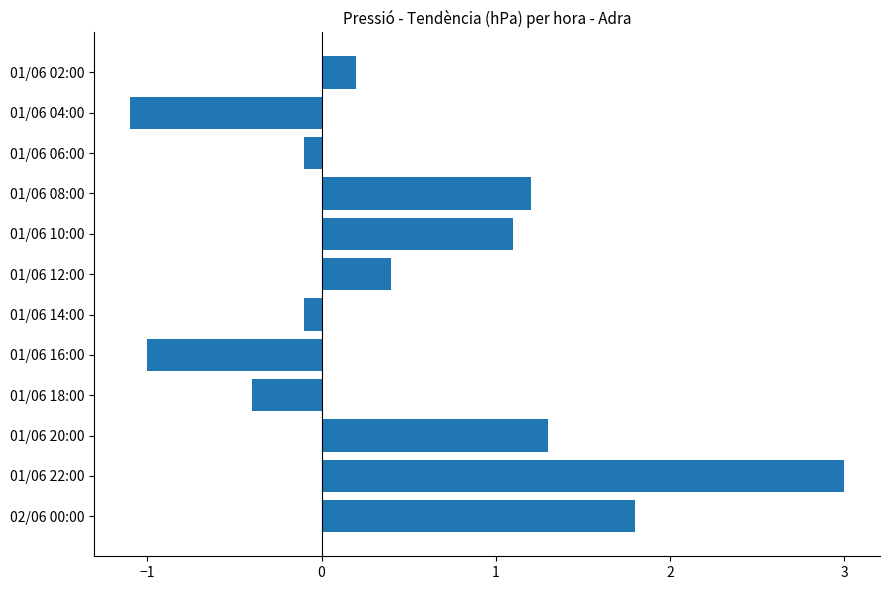

The value at 01/06 14:00 is -0.1. True or false?

True